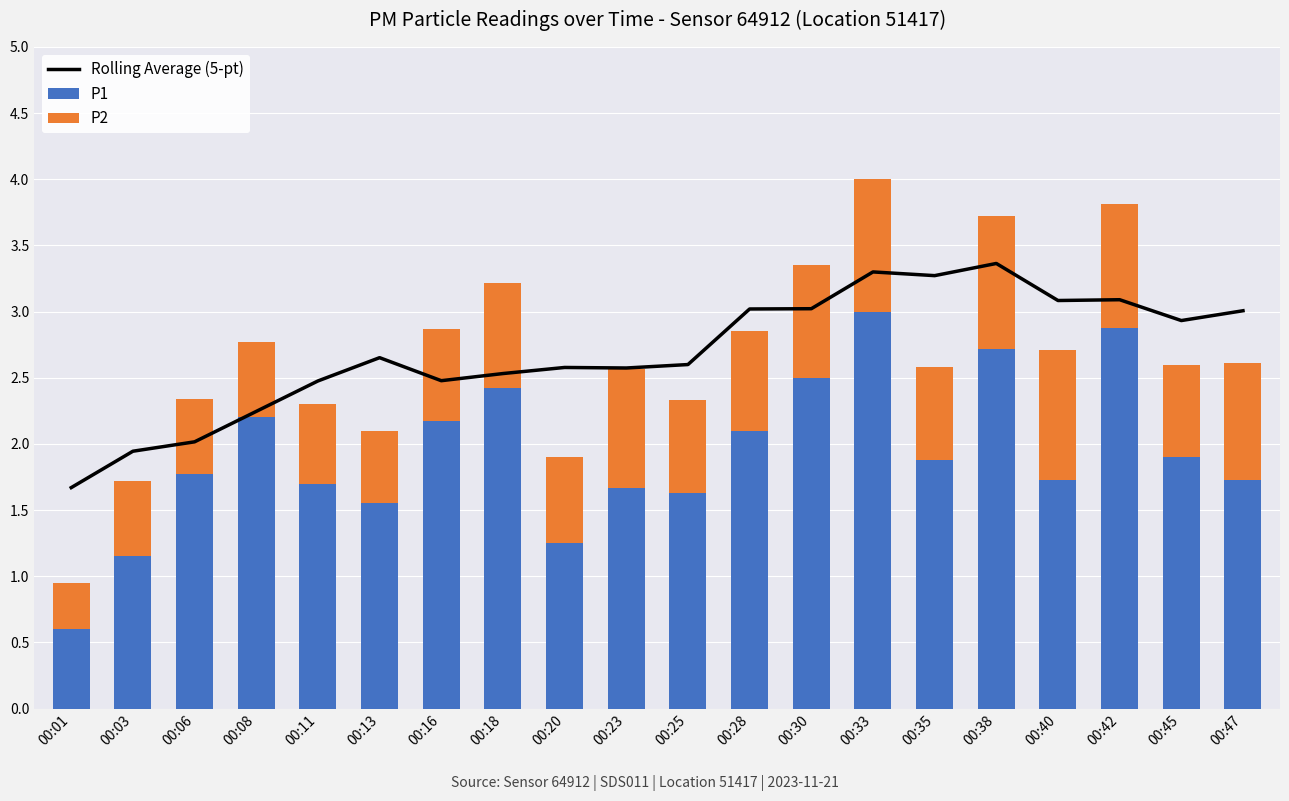

True or false: P2 has a value of 1.3 at 00:18.

False